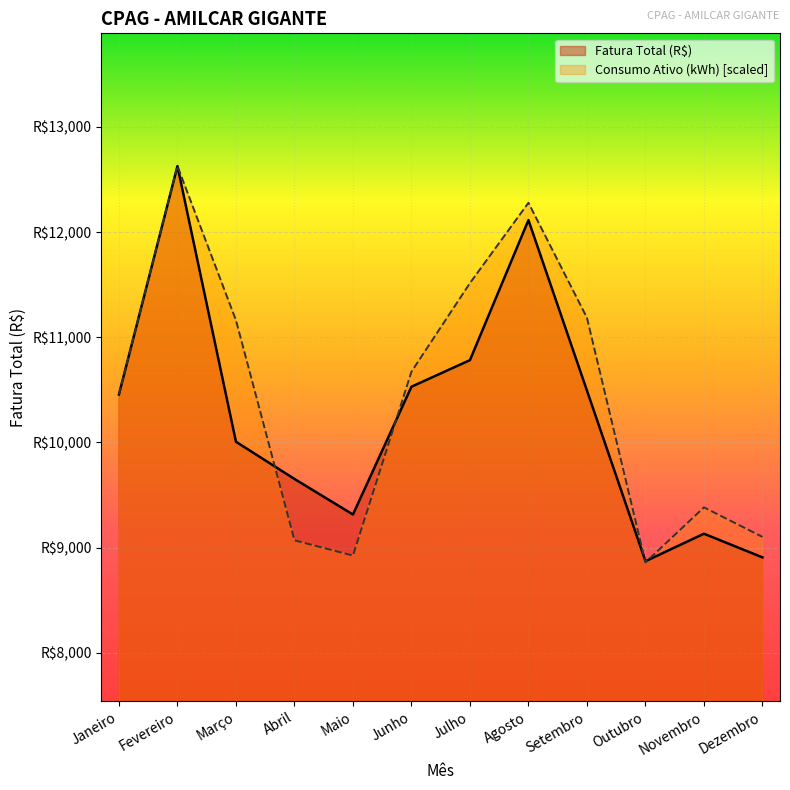

Rank the categories by Consumo Ativo (kWh) value from highest to lowest.

Fevereiro, Agosto, Julho, Setembro, Março, Junho, Janeiro, Novembro, Dezembro, Abril, Maio, Outubro